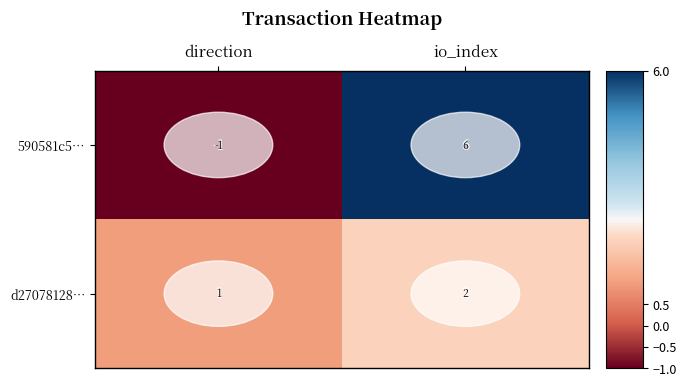

Rank the series at io_index from highest to lowest value.

590581c5…, d27078128…